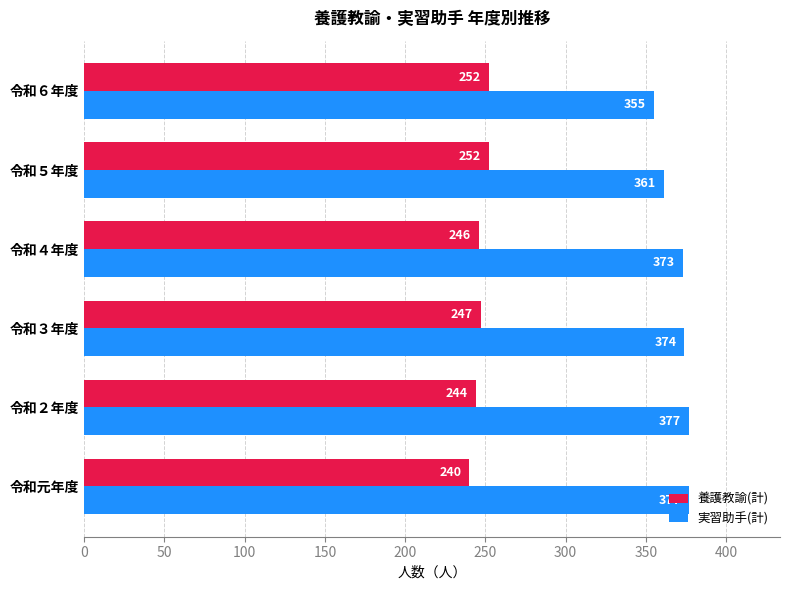

What is the sum of all 実習助手(計) values?

2217